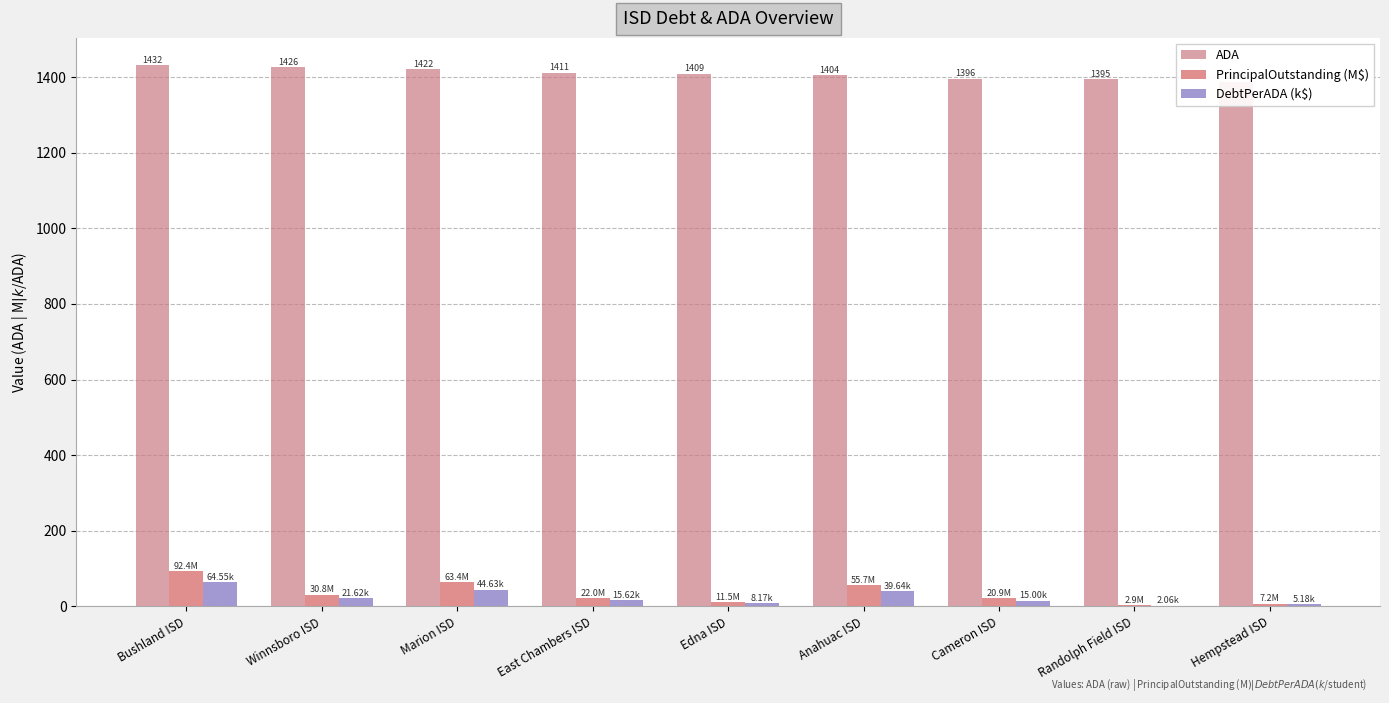

Reading left to right, transcribe all the data shown in this chart.

ADA: Bushland ISD=1432.1	Winnsboro ISD=1426.2	Marion ISD=1421.6	East Chambers ISD=1411.3	Edna ISD=1409.1	Anahuac ISD=1404.4	Cameron ISD=1395.7	Randolph Field ISD=1395.0	Hempstead ISD=1388.2
PrincipalOutstanding (M$): Bushland ISD=92.4	Winnsboro ISD=30.8	Marion ISD=63.4	East Chambers ISD=22.0	Edna ISD=11.5	Anahuac ISD=55.7	Cameron ISD=20.9	Randolph Field ISD=2.9	Hempstead ISD=7.2
DebtPerADA (k$): Bushland ISD=64.5	Winnsboro ISD=21.6	Marion ISD=44.6	East Chambers ISD=15.6	Edna ISD=8.2	Anahuac ISD=39.6	Cameron ISD=15.0	Randolph Field ISD=2.1	Hempstead ISD=5.2